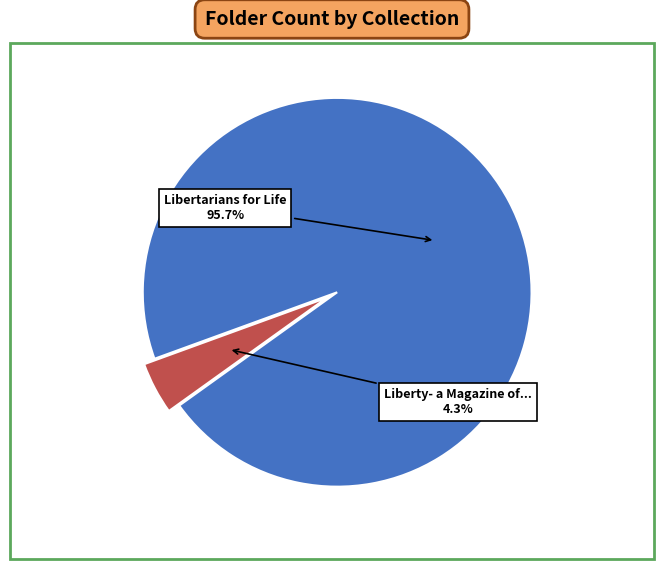

Is there a majority slice in this chart?

Yes